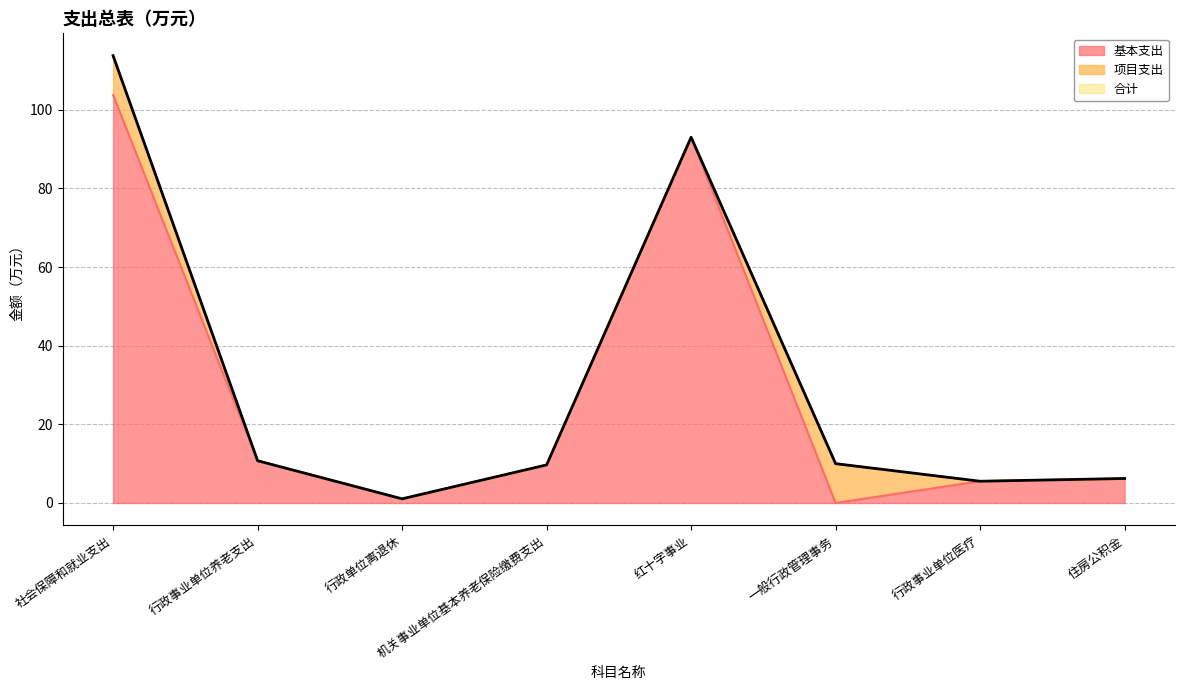

The 合计 series shows 93.0 at 红十字事业. True or false?

True